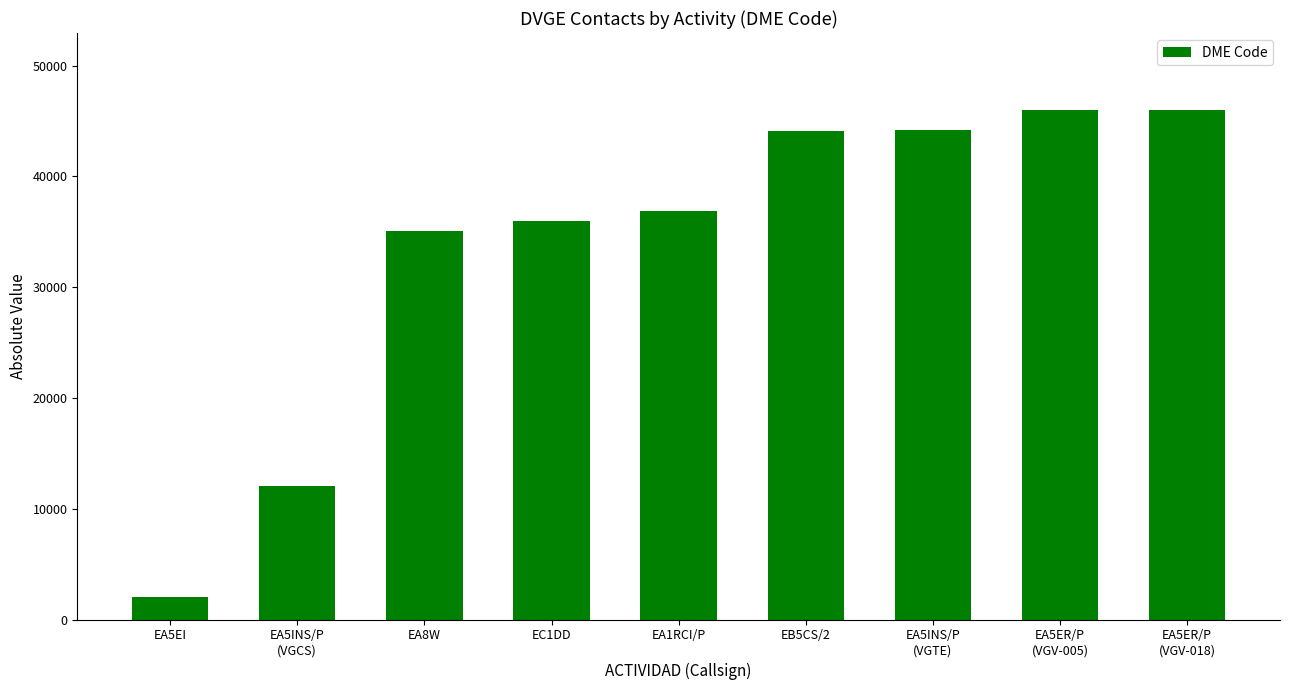

The chart shows a value of 36003 at EC1DD. True or false?

True